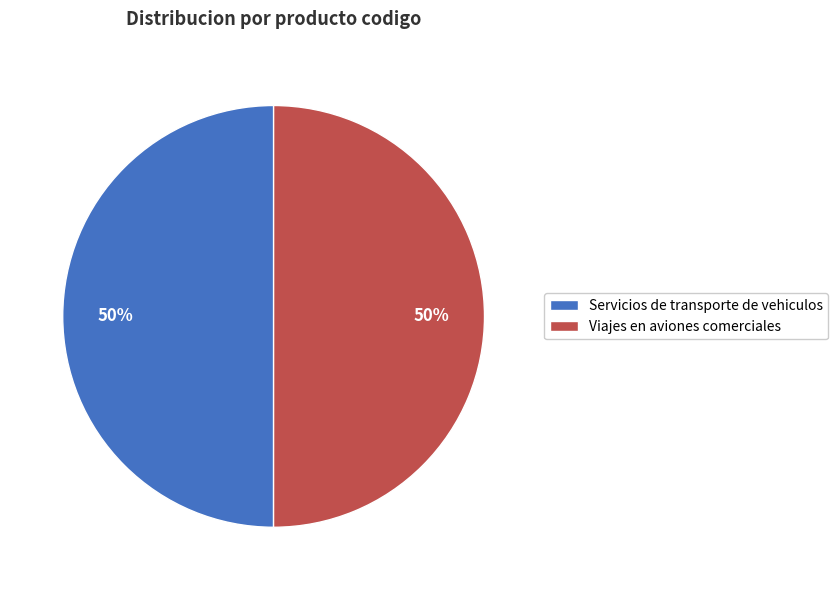

To the nearest percent, what is the combined percentage of Viajes en aviones comerciales and Servicios de transporte de vehiculos?

100%